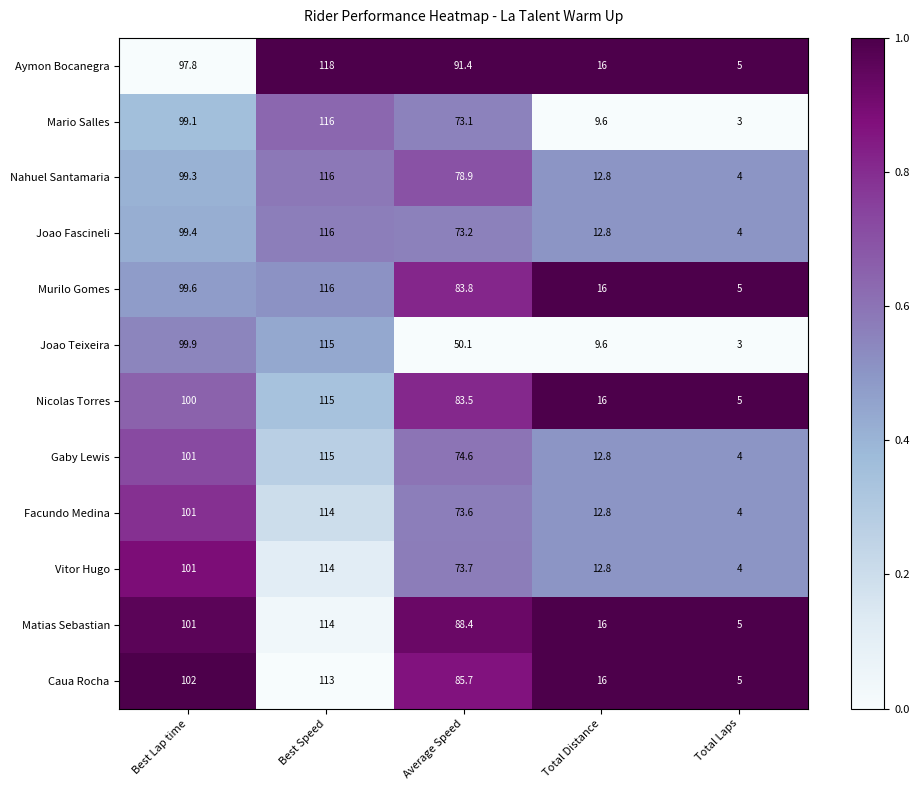

The value of Mario Salles at Average Speed is 73.1. True or false?

True